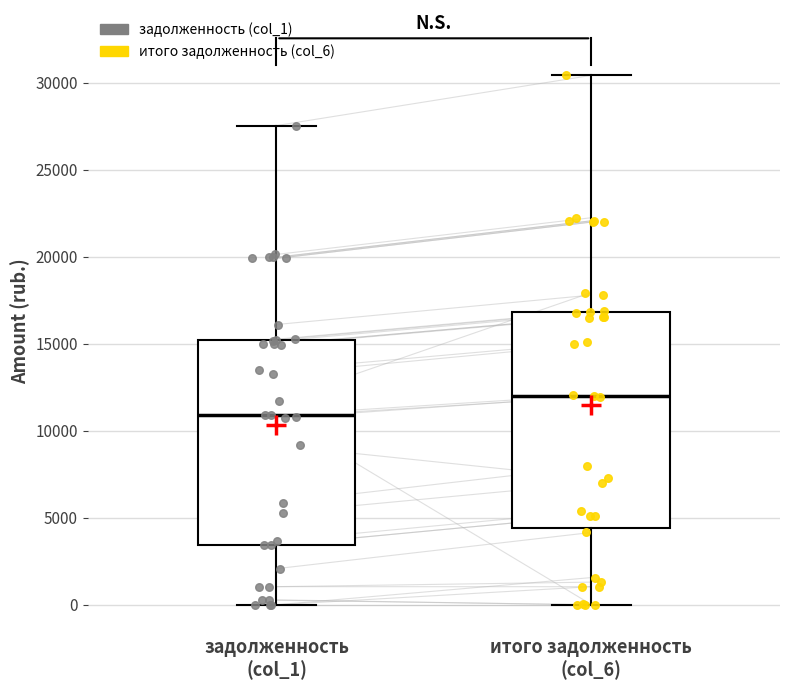

Which box's median line is the lowest?

задолженность (col_1)